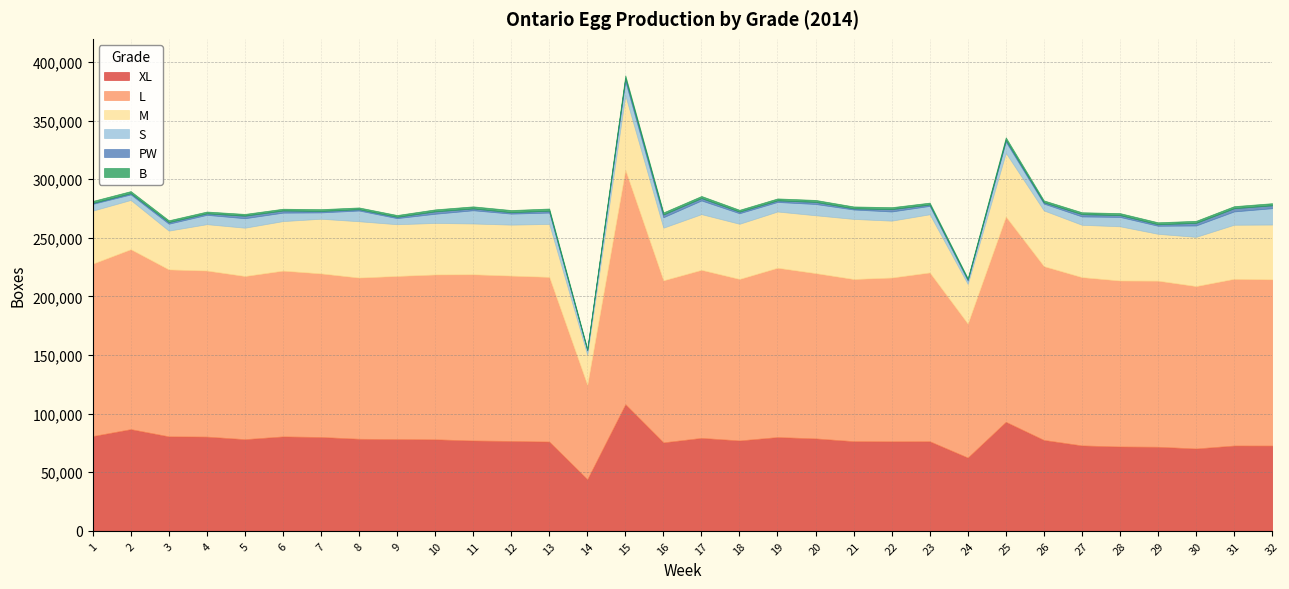

At which label is B closest to 1803?

31